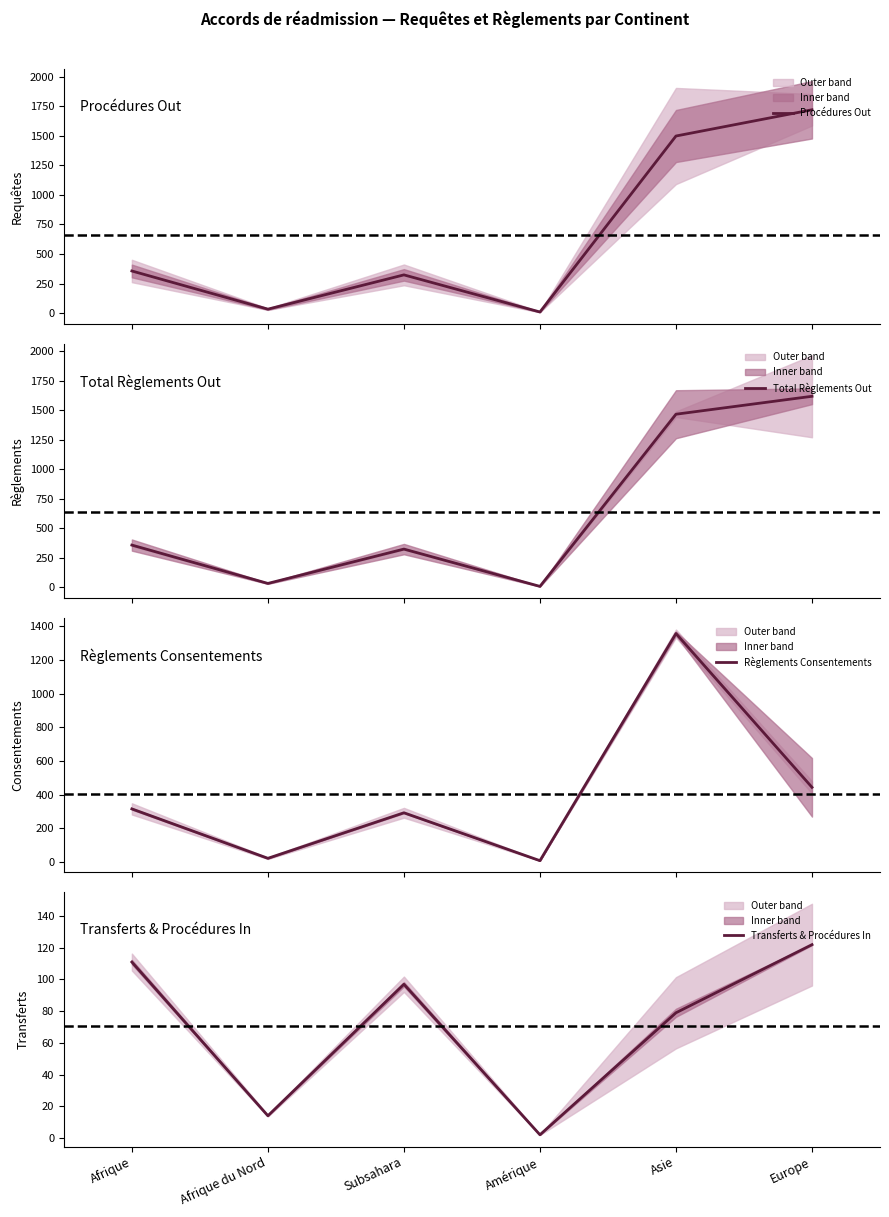

At which category does Total Règlements Out reach its first local peak?

Subsahara